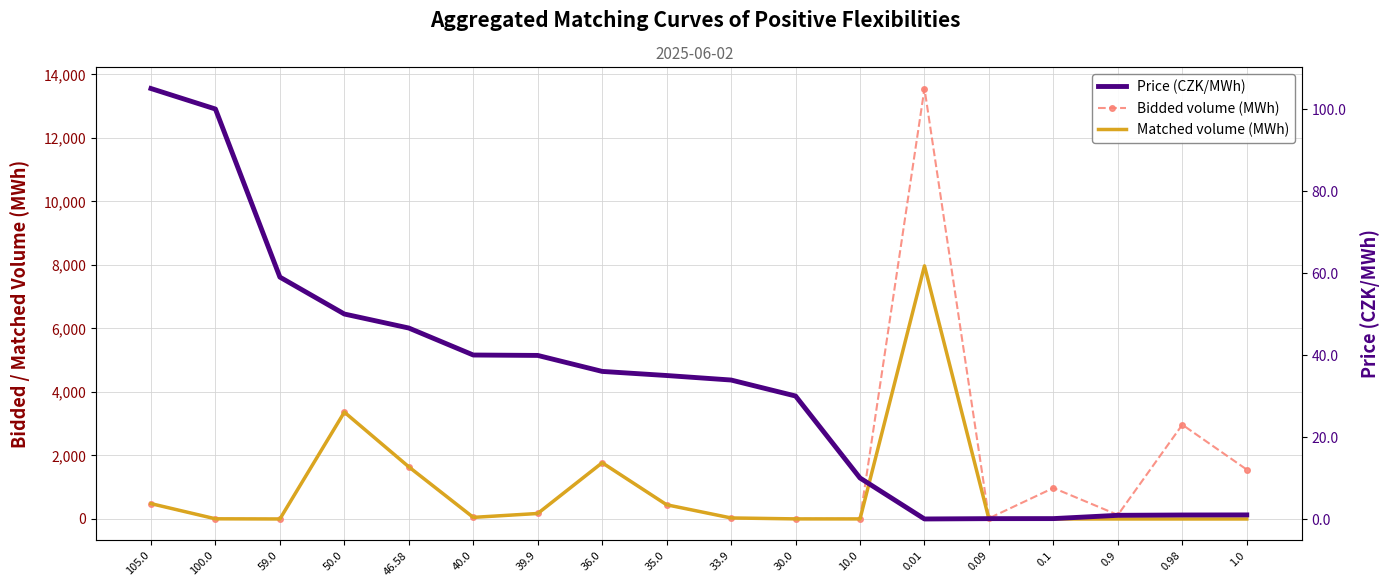

Rank the series by their average value, from lowest to highest.

Price (CZK/MWh), Matched volume (MWh), Bidded volume (MWh)